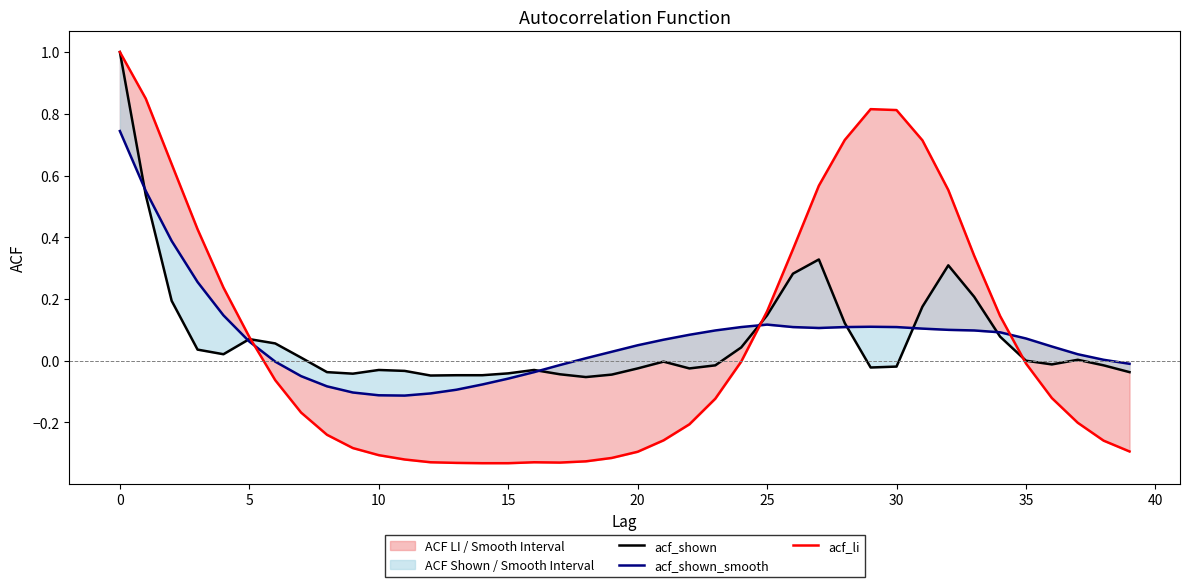

At which label is acf_shown closest to 0?

35